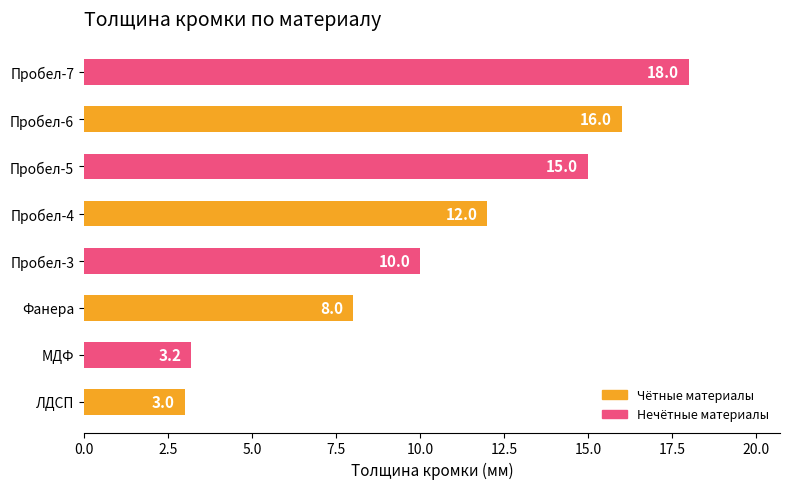

At which label is the value closest to 10?

Пробел-3